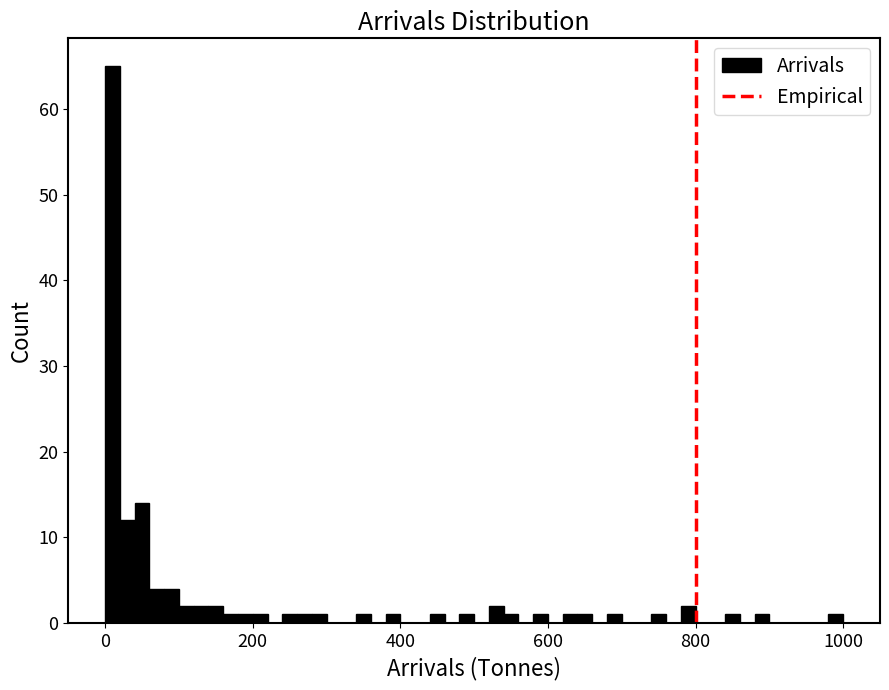

Read against the x-axis, roughly where is the centre of the tallest bar?

20